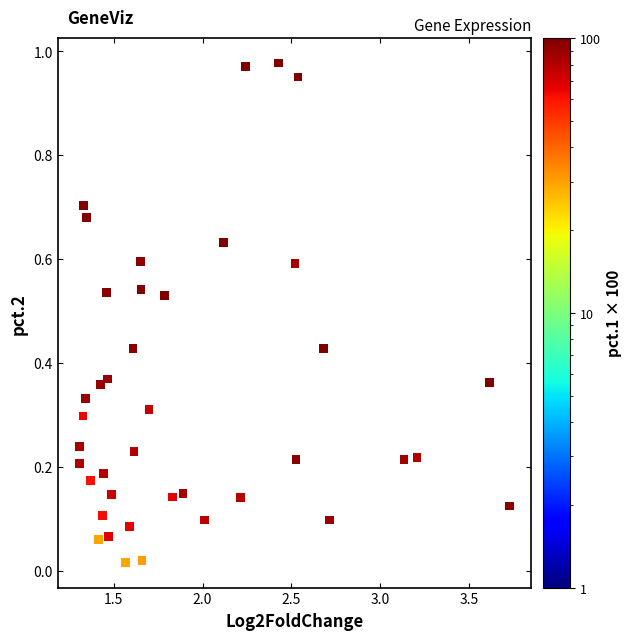

What is the range of X values (max minus min)?

2.4